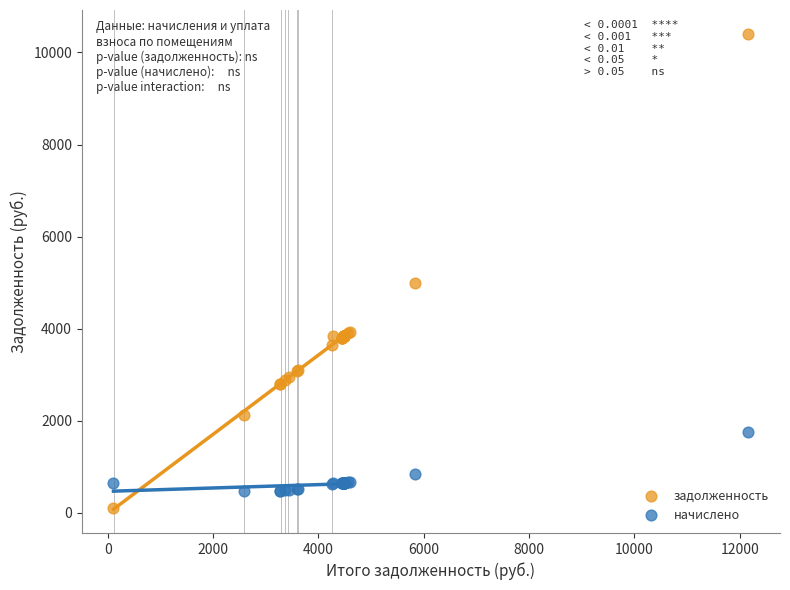

What is the X range (max minus min) for the scatter plot?

12055.6